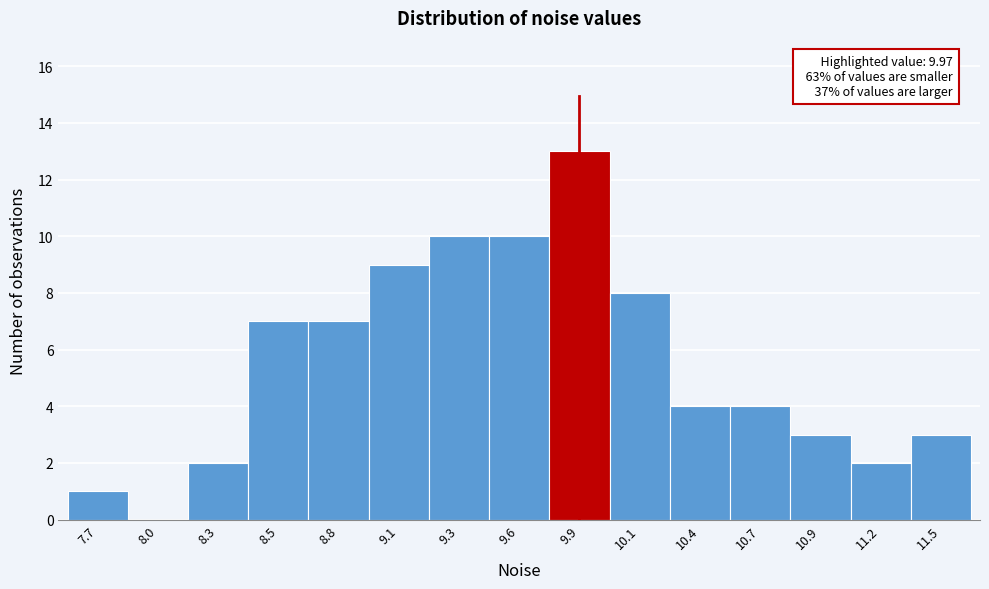

Reading left to right, extract all data points from this chart.

7.7=1	8.0=0	8.3=2	8.5=7	8.8=7	9.1=9	9.3=10	9.6=10	9.9=13	10.1=8	10.4=4	10.7=4	10.9=3	11.2=2	11.5=3